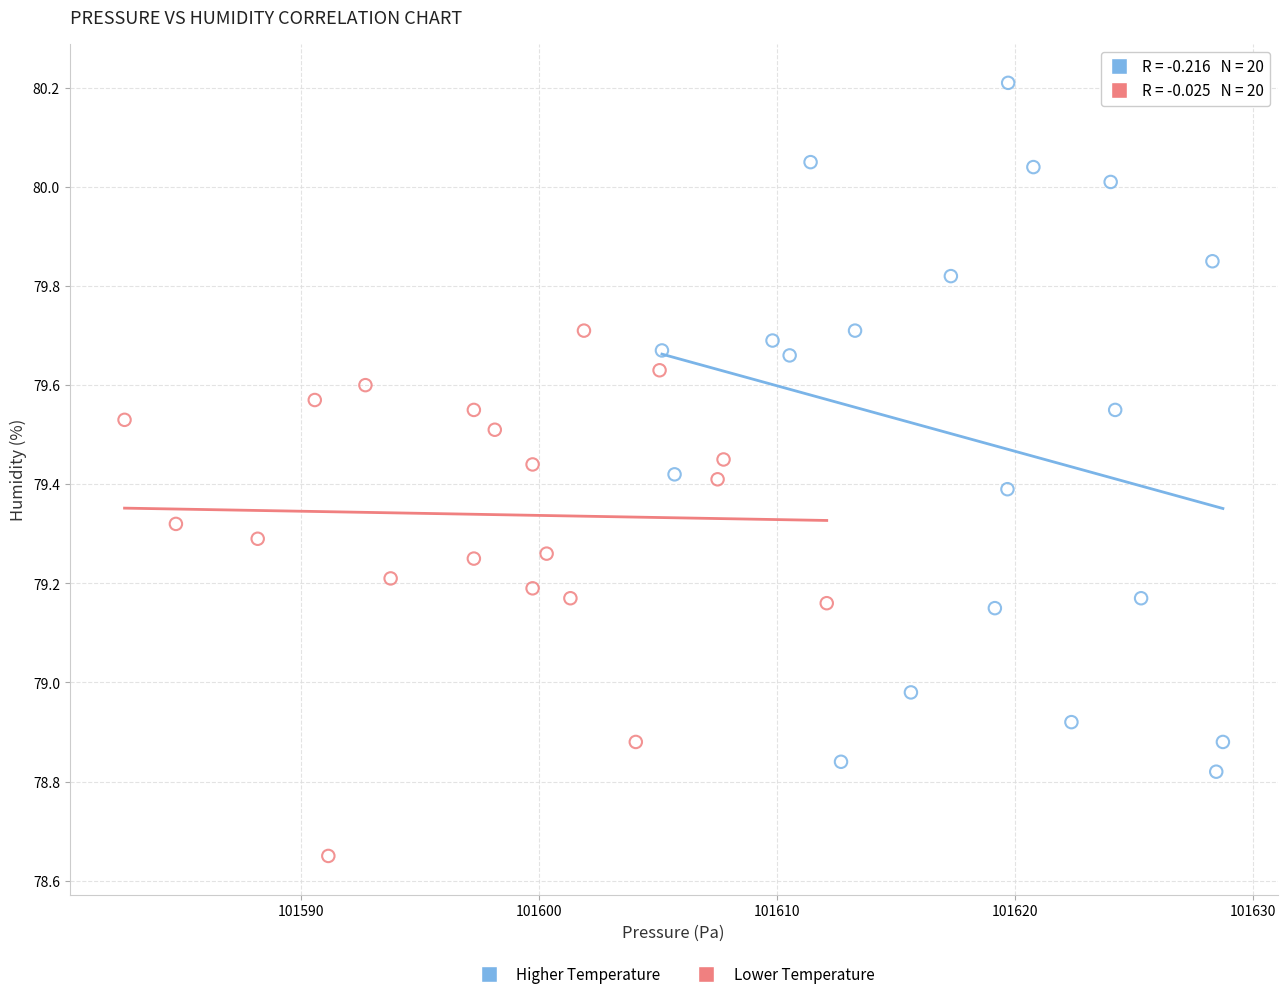

Which series has the widest spread of Y values?

Higher Temperature